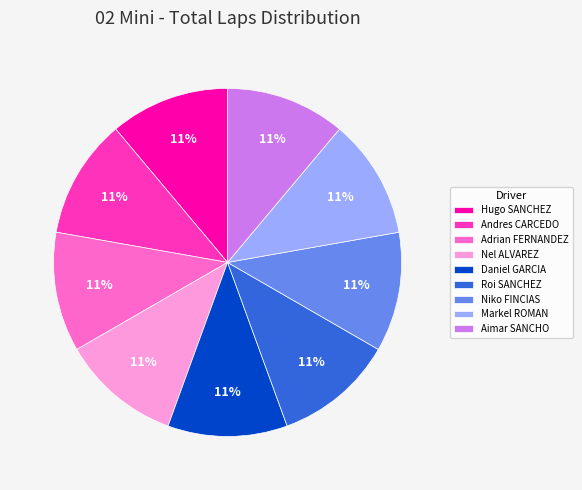

True or false: Markel ROMAN accounts for 4% of the total.

False